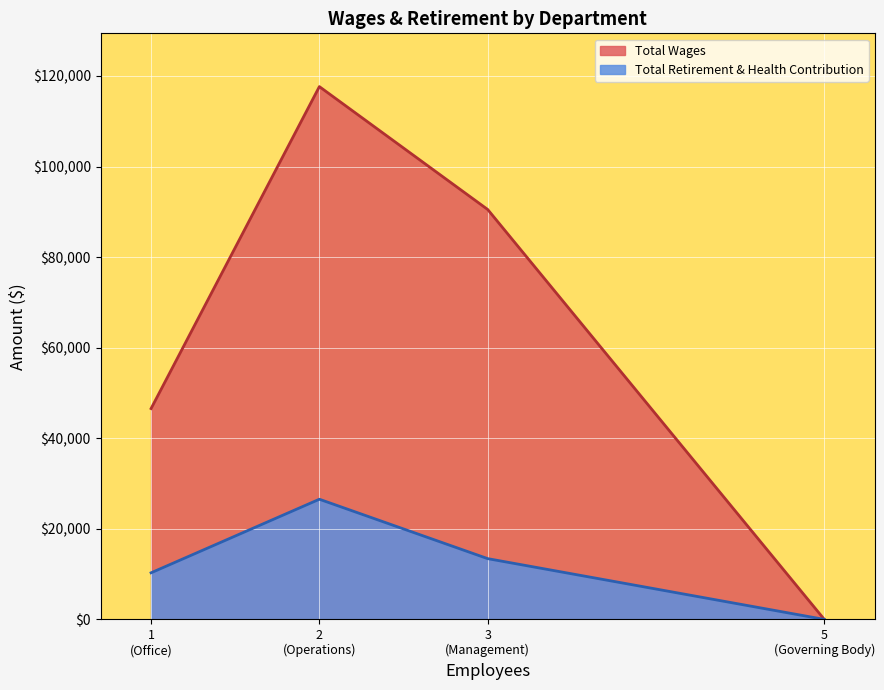

What position from the right is Governing Body?

1